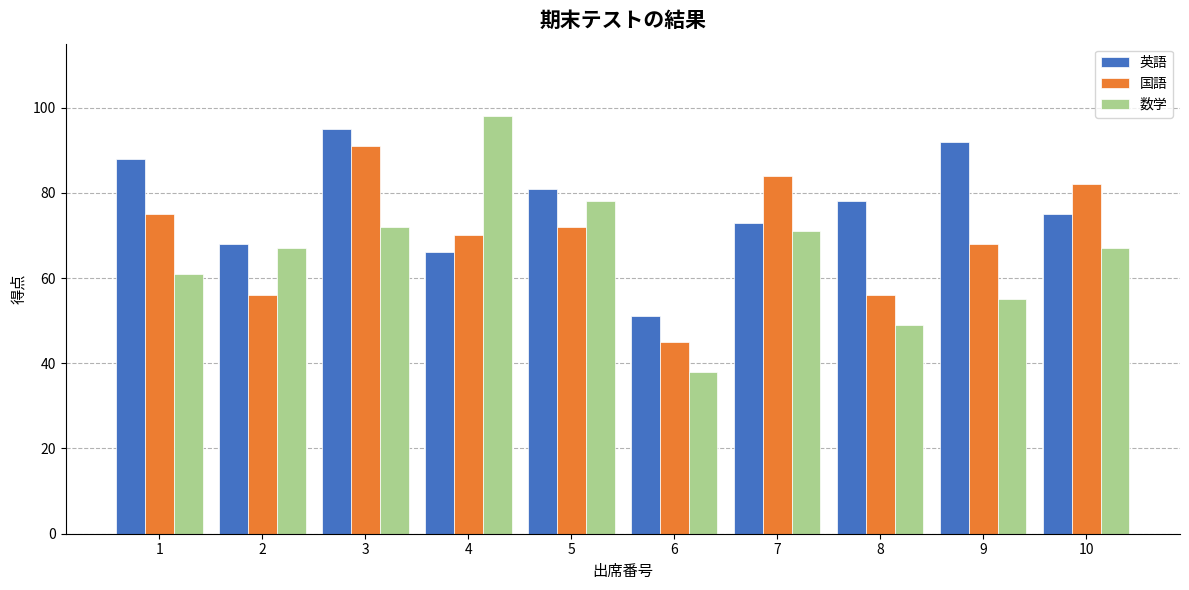

Between 6 and 9, which series saw the biggest shift?

英語